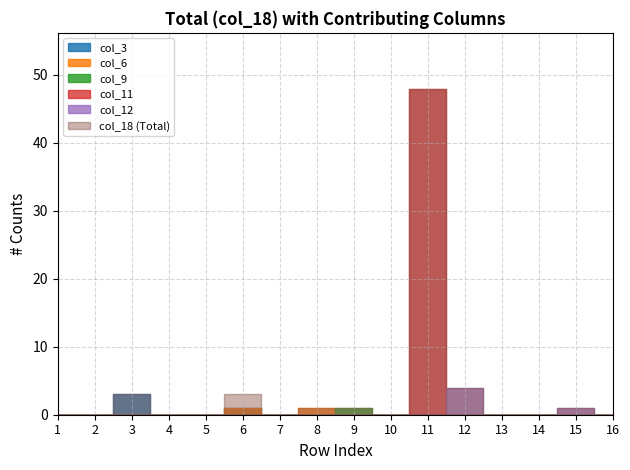

How many lines are shown in the chart?

6